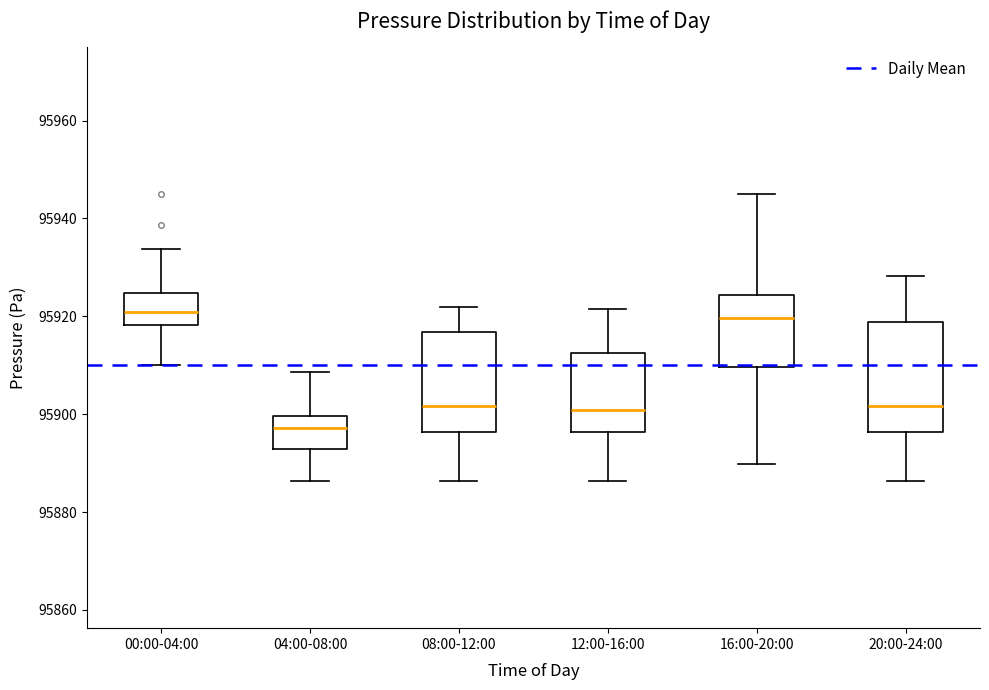

Which box's median line is the lowest?

04:00-08:00